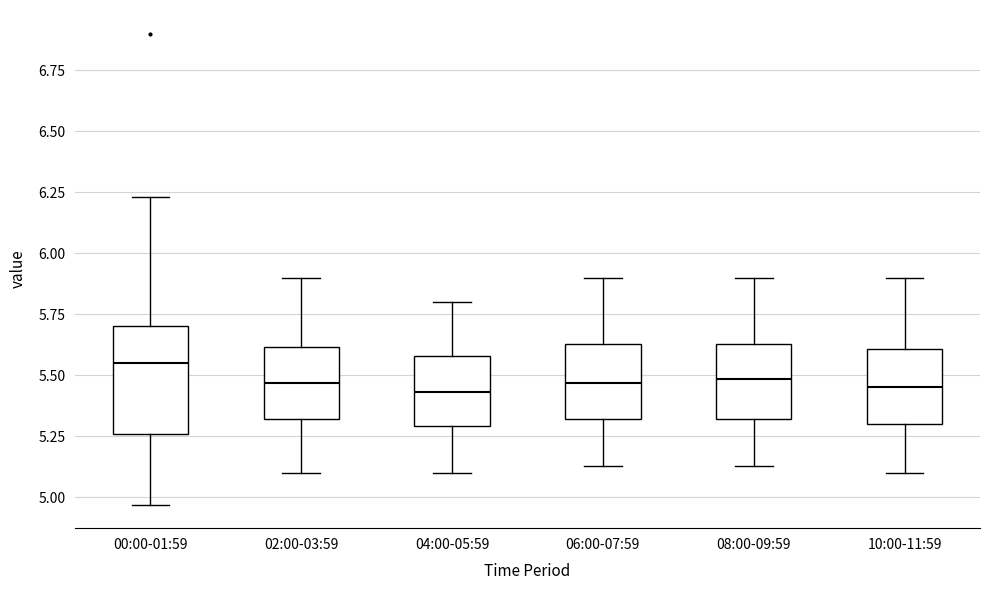

Where does the upper whisker of the box for 06:00-07:59 end on the y-axis? The values are not printed on the chart, so give them approximately, as read against the axis.

5.90